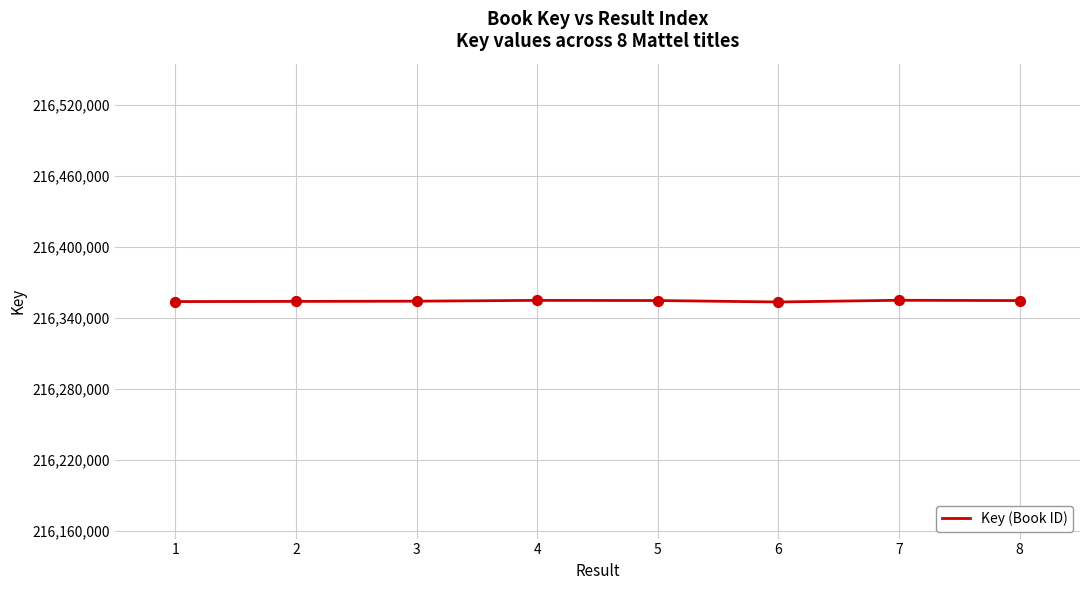

Approximately how many times larger is the value at 7 compared to 6?

1.0